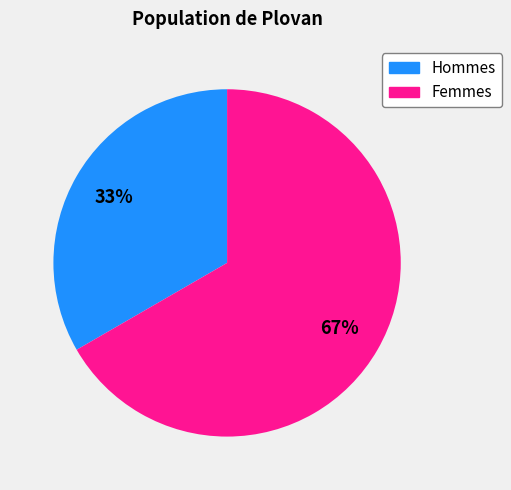

Does any single category account for the majority?

Yes